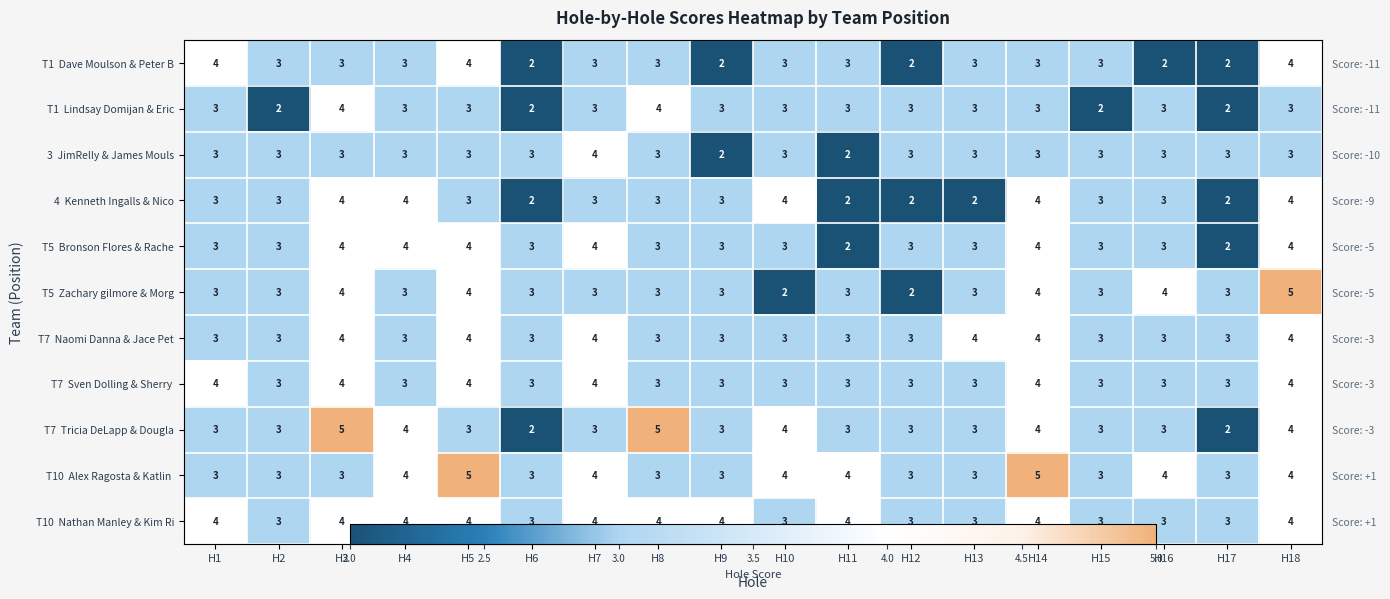

The T5 Zachary gilmore & Morg series shows 3 at H6. True or false?

True